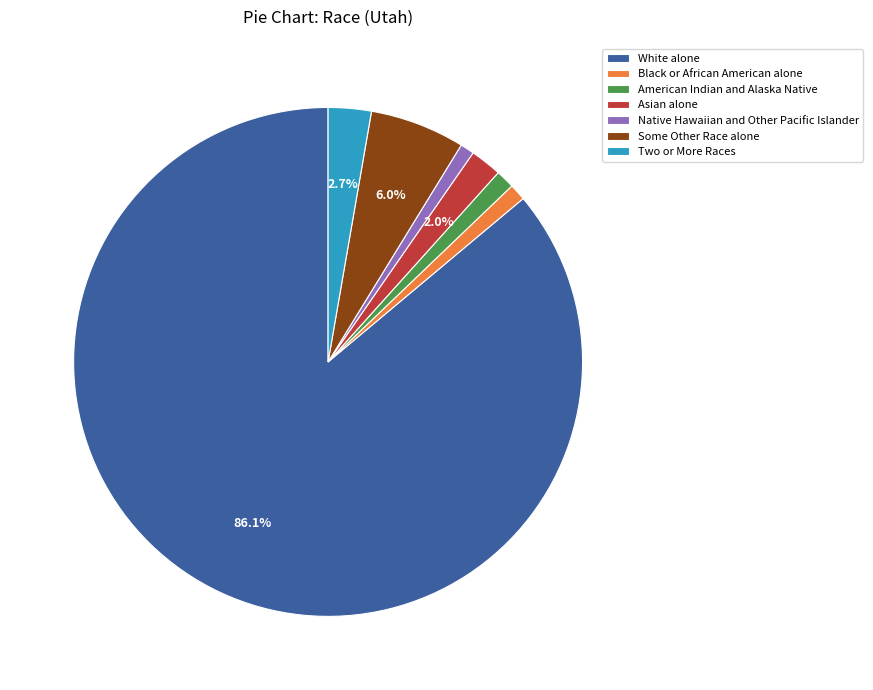

True or false: Native Hawaiian and Other Pacific Islander accounts for 11% of the total.

False